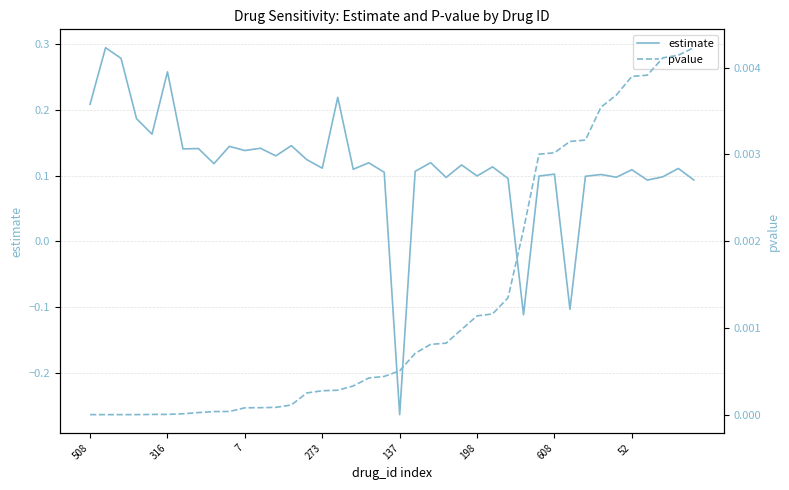

The value of pvalue at 29 is 0.0. True or false?

False